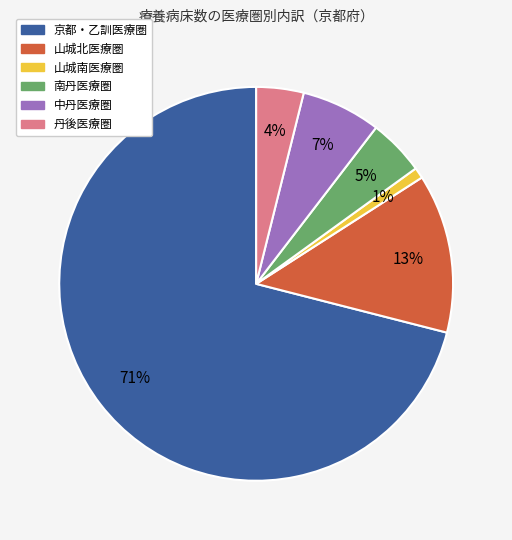

To the nearest percent, what portion does 丹後医療圏 represent?

4%